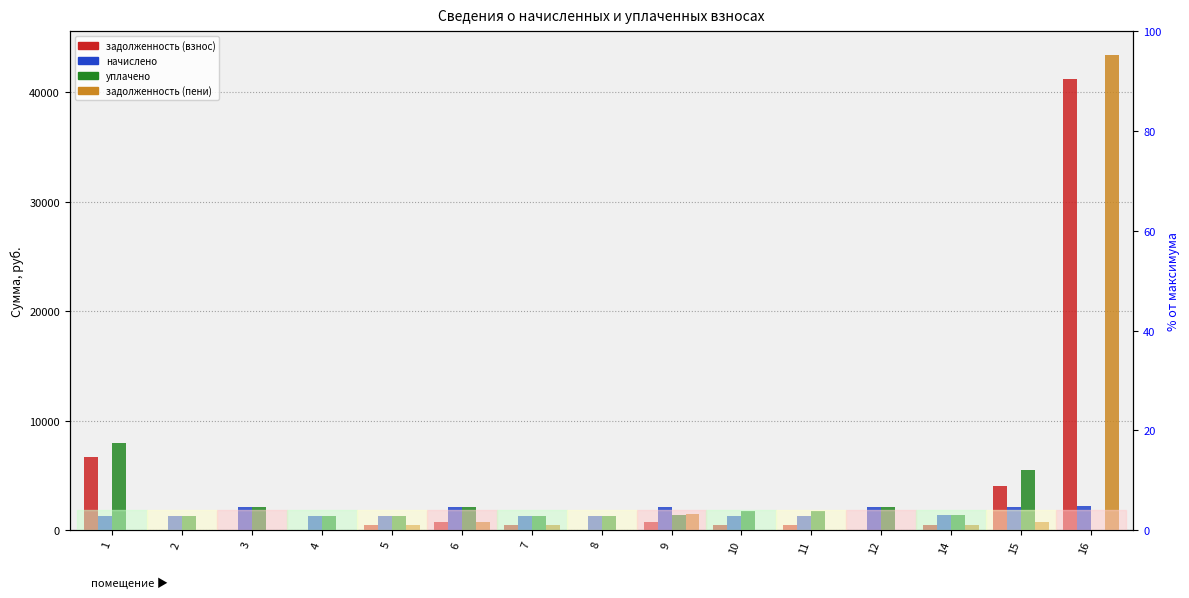

What are all the series names shown in the legend?

задолженность (взнос), начислено, уплачено, задолженность (пени), % от максимума по помещению